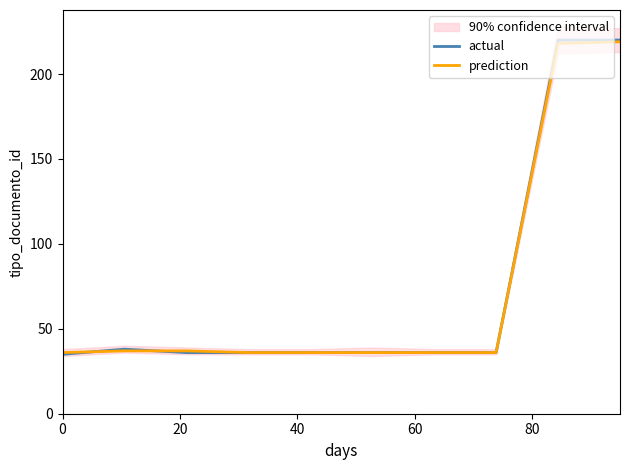

What is the greatest value displayed?

220